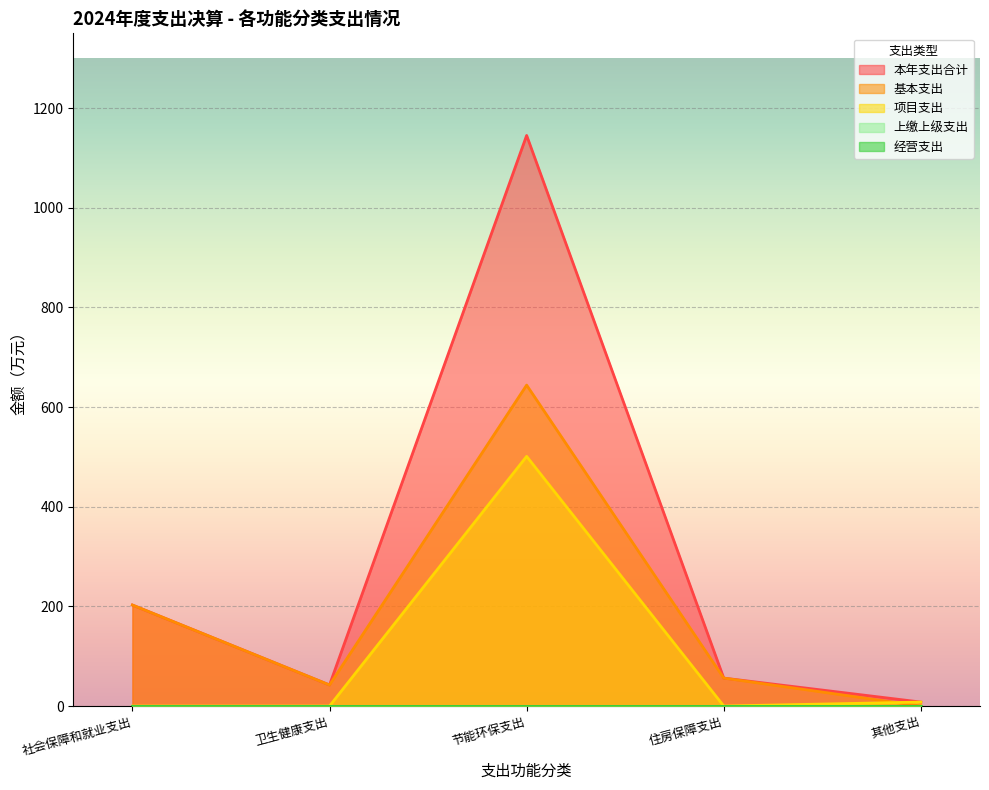

How many values in 项目支出 are above zero?

2